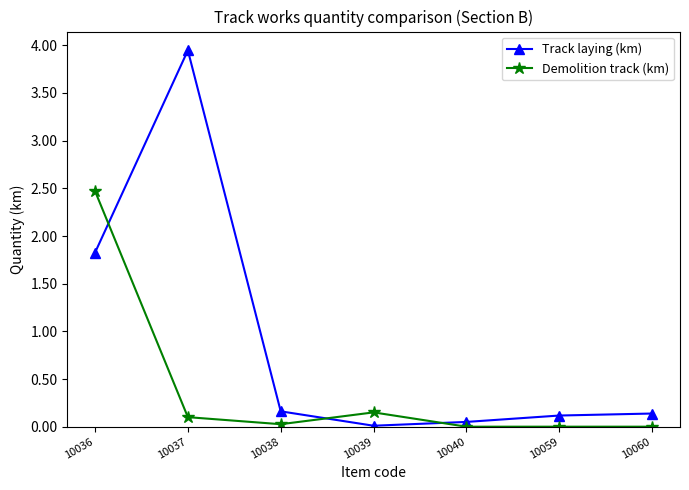

The value of Demolition track (km) at 10036 is 2.5. True or false?

True